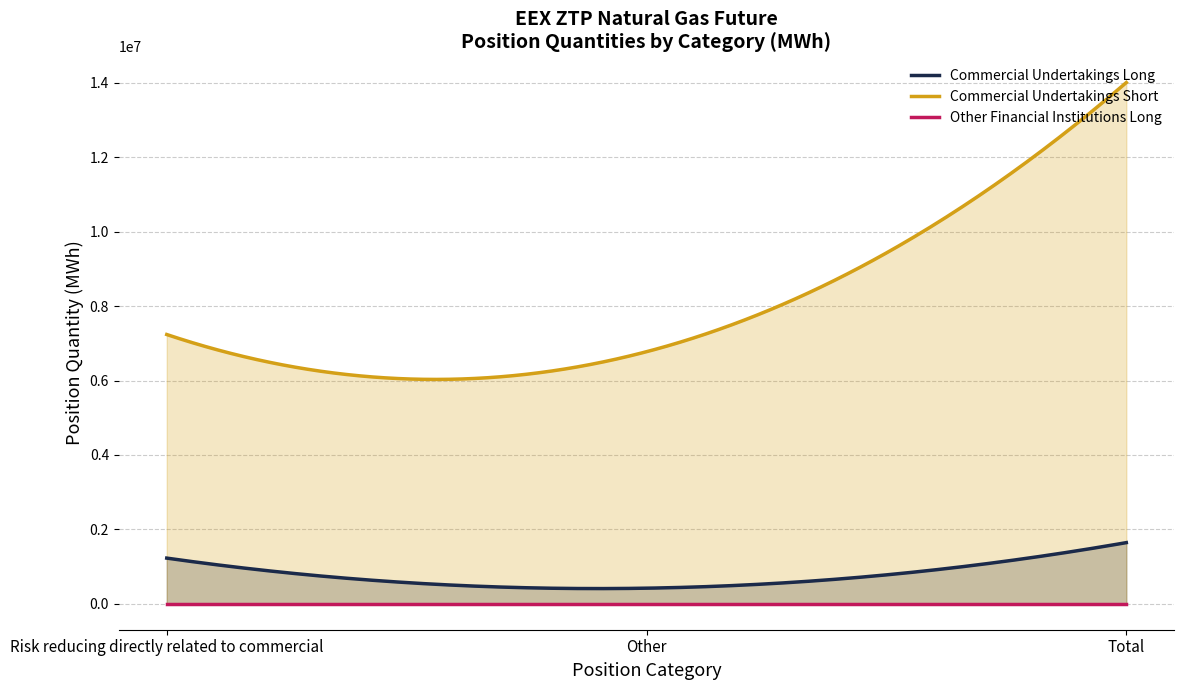

How many values in the Commercial Undertakings Short series are below 7236735?

1